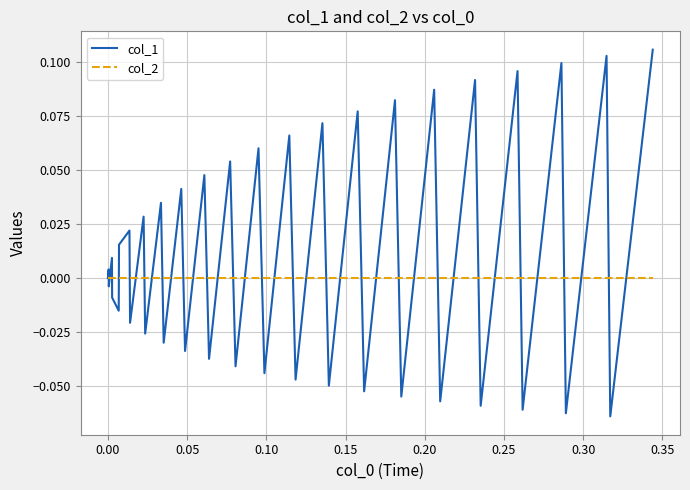

Rank the series by their maximum value, from lowest to highest.

col_2, col_1